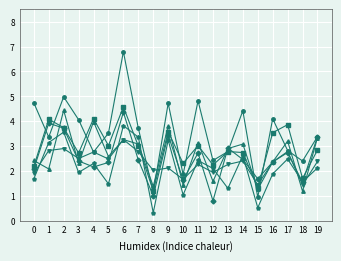

What is the spread (max minus min) of values at 8?

1.7